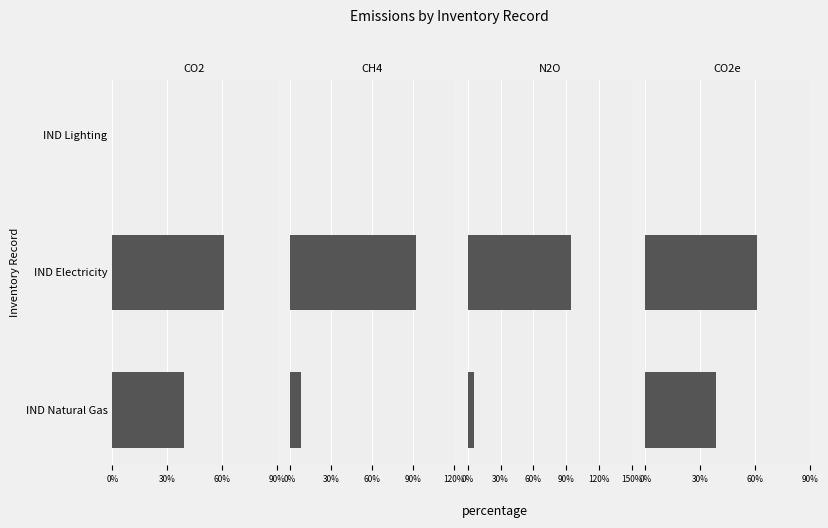

Count the number of categories in the chart.

3